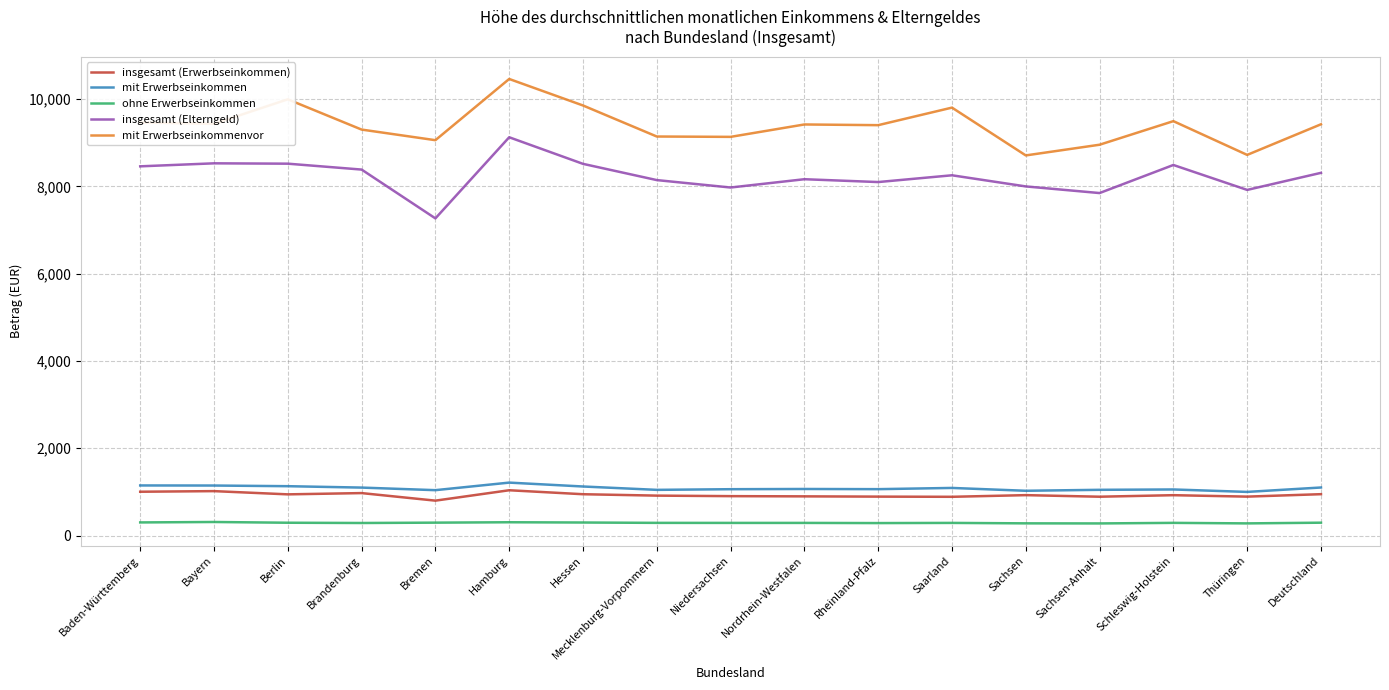

Which series has the largest total across all categories?

mit Erwerbseinkommenvor